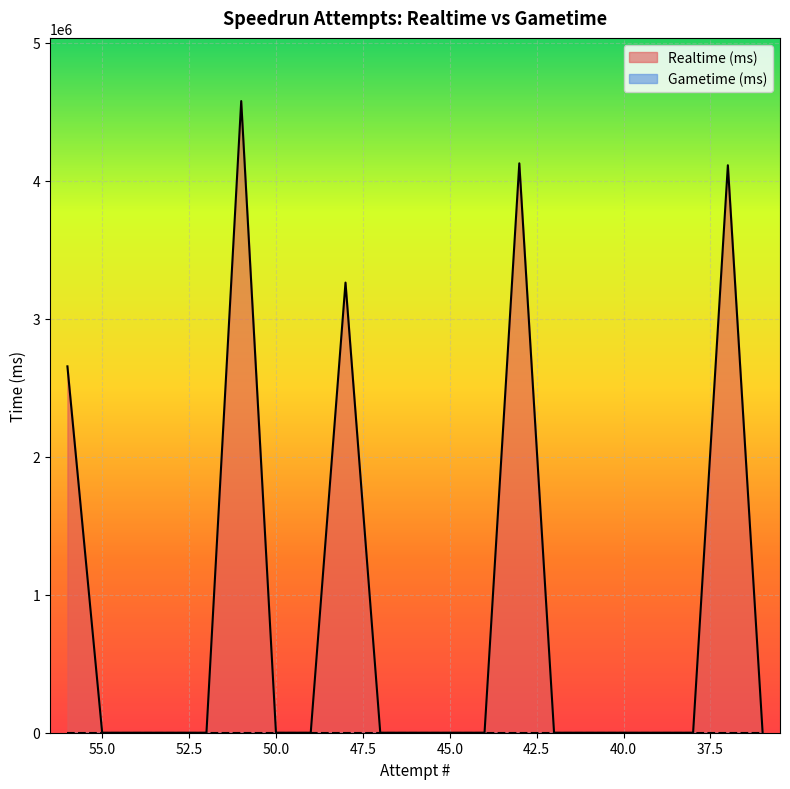

Reading right to left, transcribe all the data shown in this chart.

36=0	37=4112069	38=0	39=0	40=0	41=0	42=0	43=4126027	44=0	45=0	46=0	47=0	48=3261804	49=0	50=0	51=4577223	52=0	53=0	54=0	55=0	56=2654819